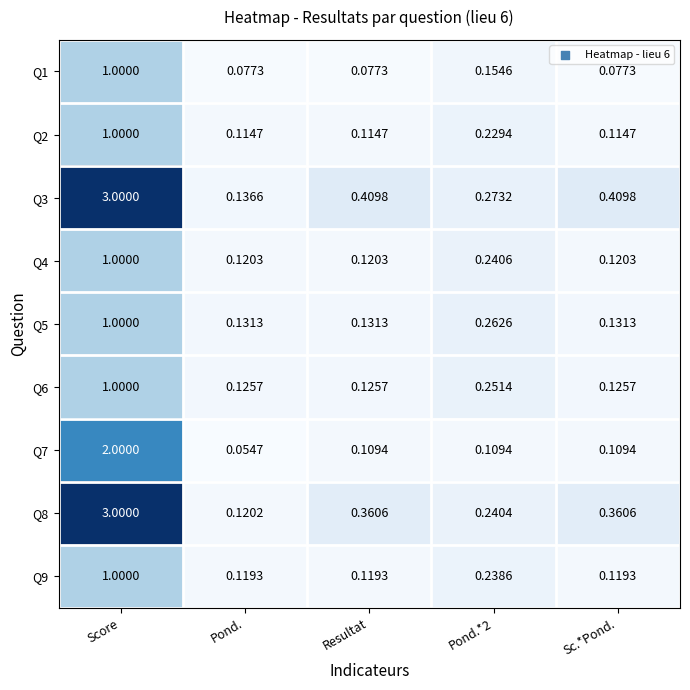

Is the value of Q7 at Pond.*2 greater than the value of Q6 at Pond.?

No